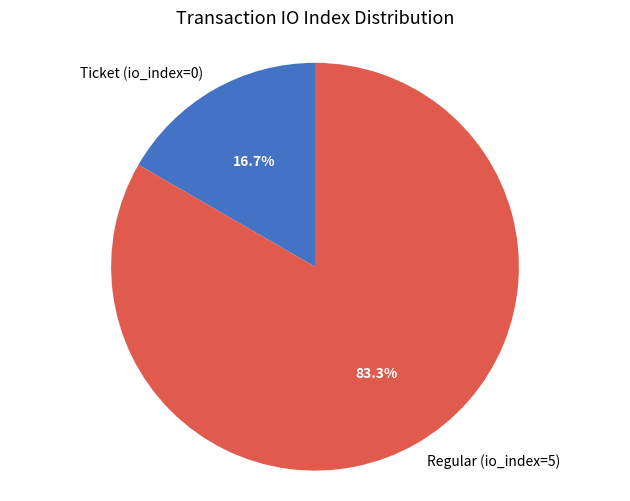

True or false: Ticket (io_index=0) accounts for 17% of the total.

True